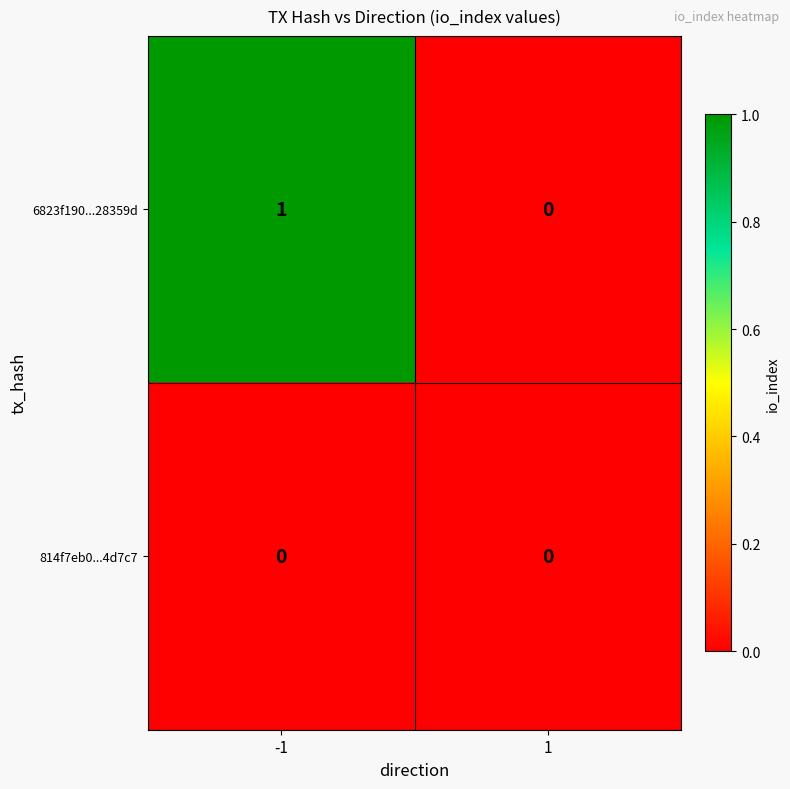

The 6823f190...28359d series shows 0 at 1. True or false?

True